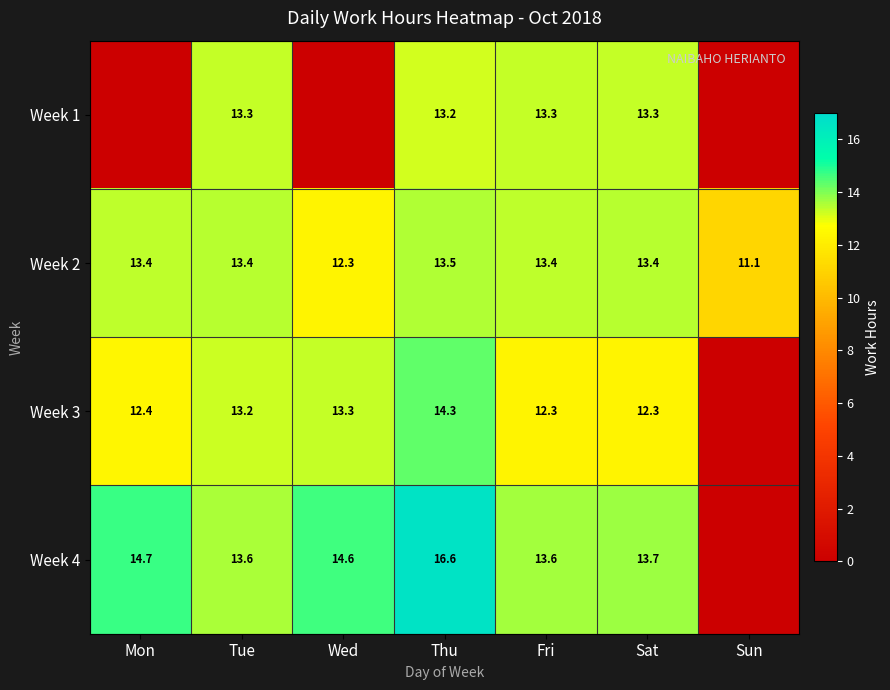

The value of Week 4 at Thu is 22.9. True or false?

False